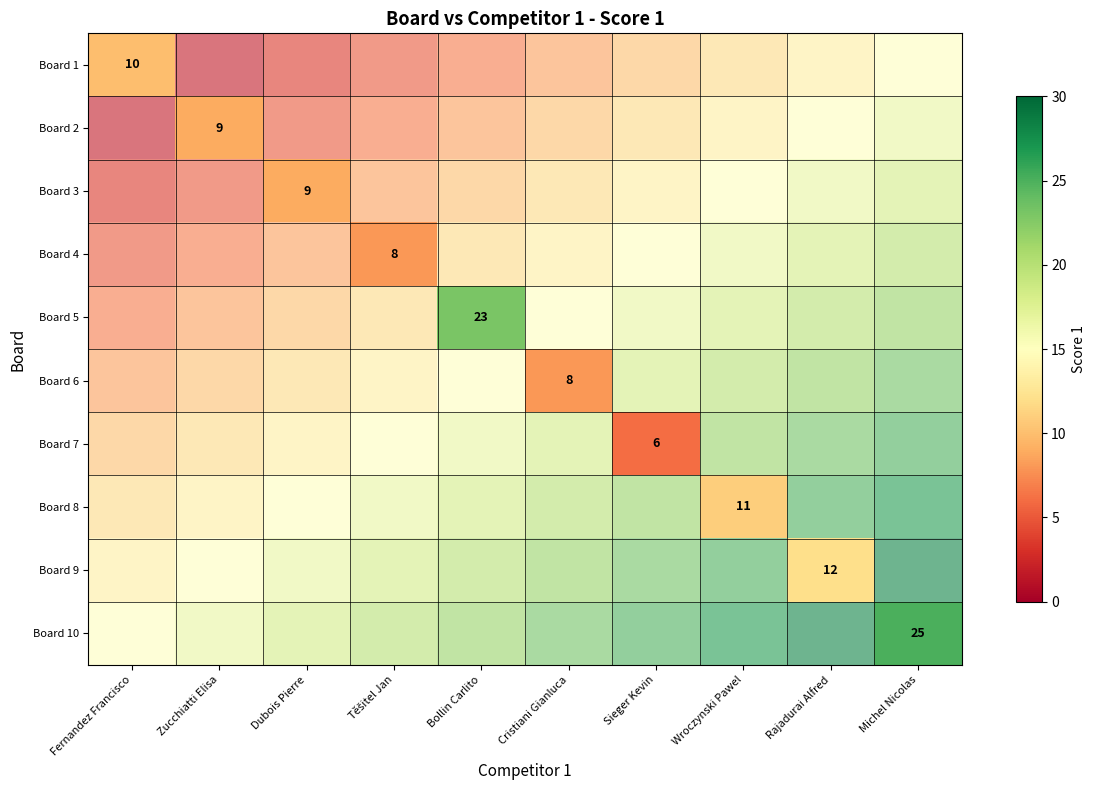

Which series has the largest range (max minus min)?

Board 1